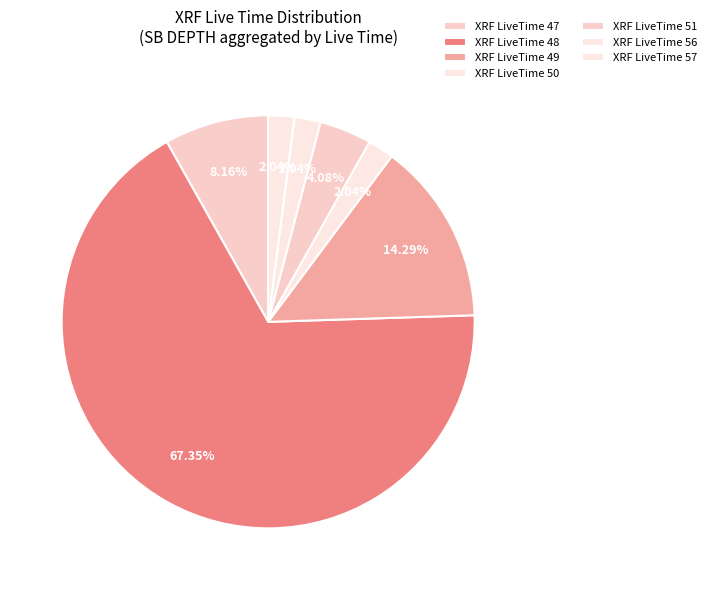

How many segments does this pie chart have?

7